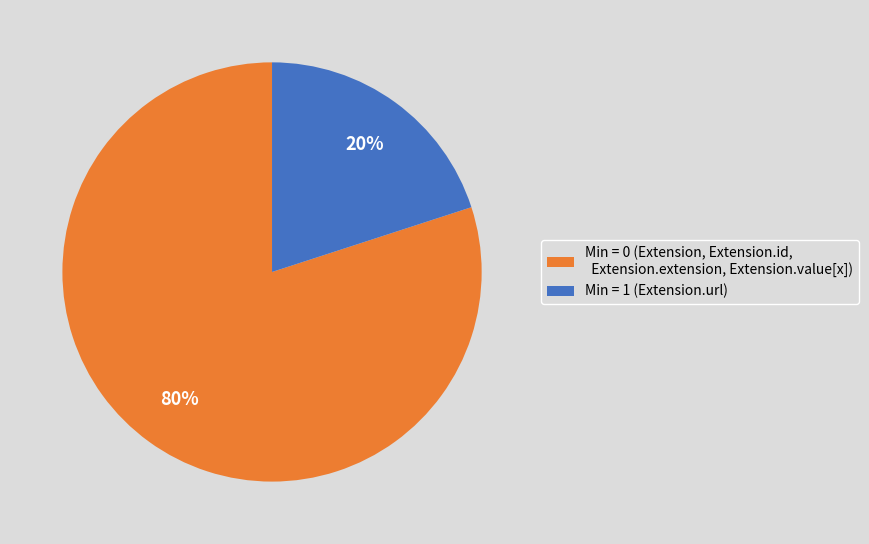

Between Min = 0 (Extension, Extension.id, Extension.extension, Extension.value[x]) and Min = 1 (Extension.url), which is larger?

Min = 0 (Extension, Extension.id, Extension.extension, Extension.value[x])